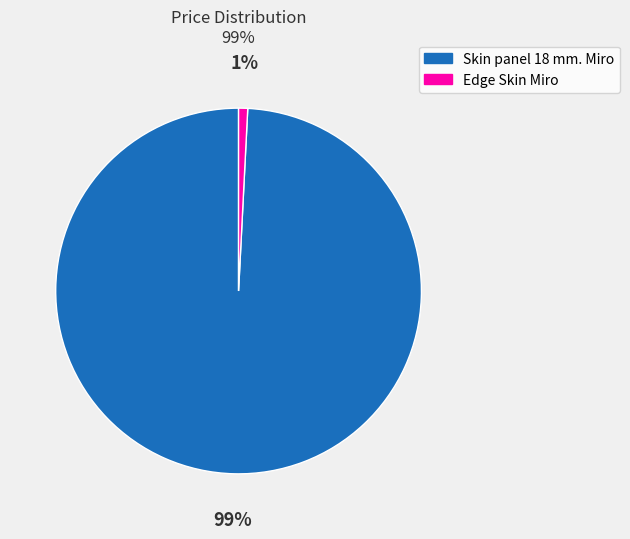

What percentage is the Edge Skin Miro slice, to the nearest percent?

1%